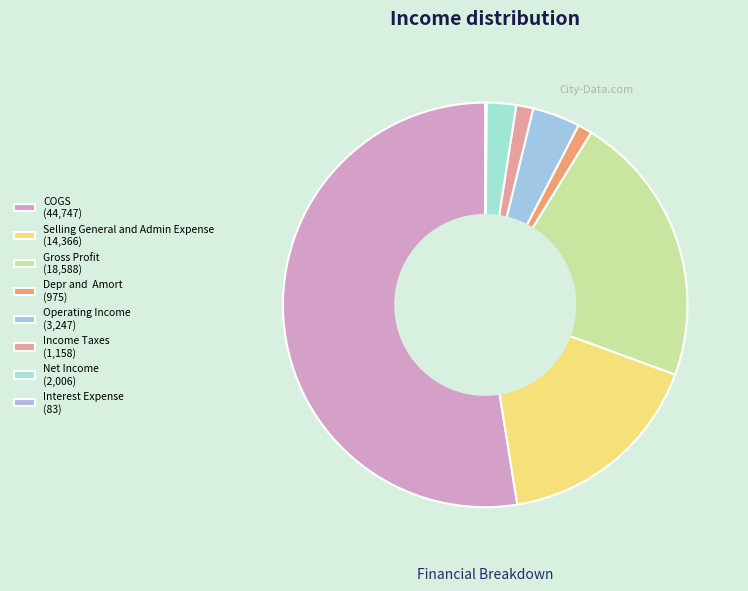

Is there a majority slice in this chart?

Yes